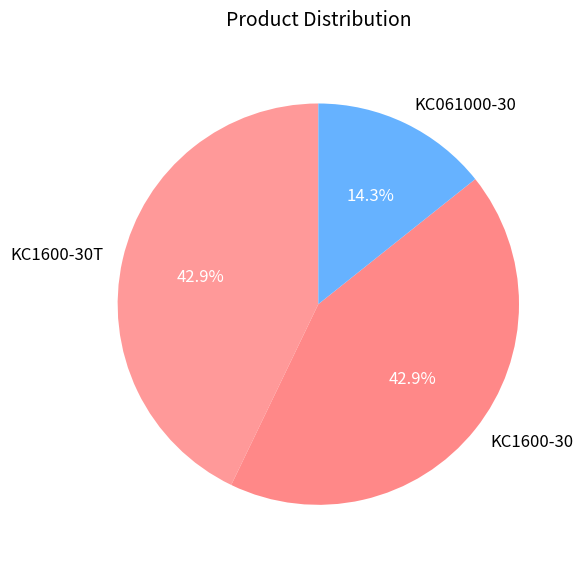

Approximately how many times larger is the value at KC061000-30 compared to KC1600-30?

0.3